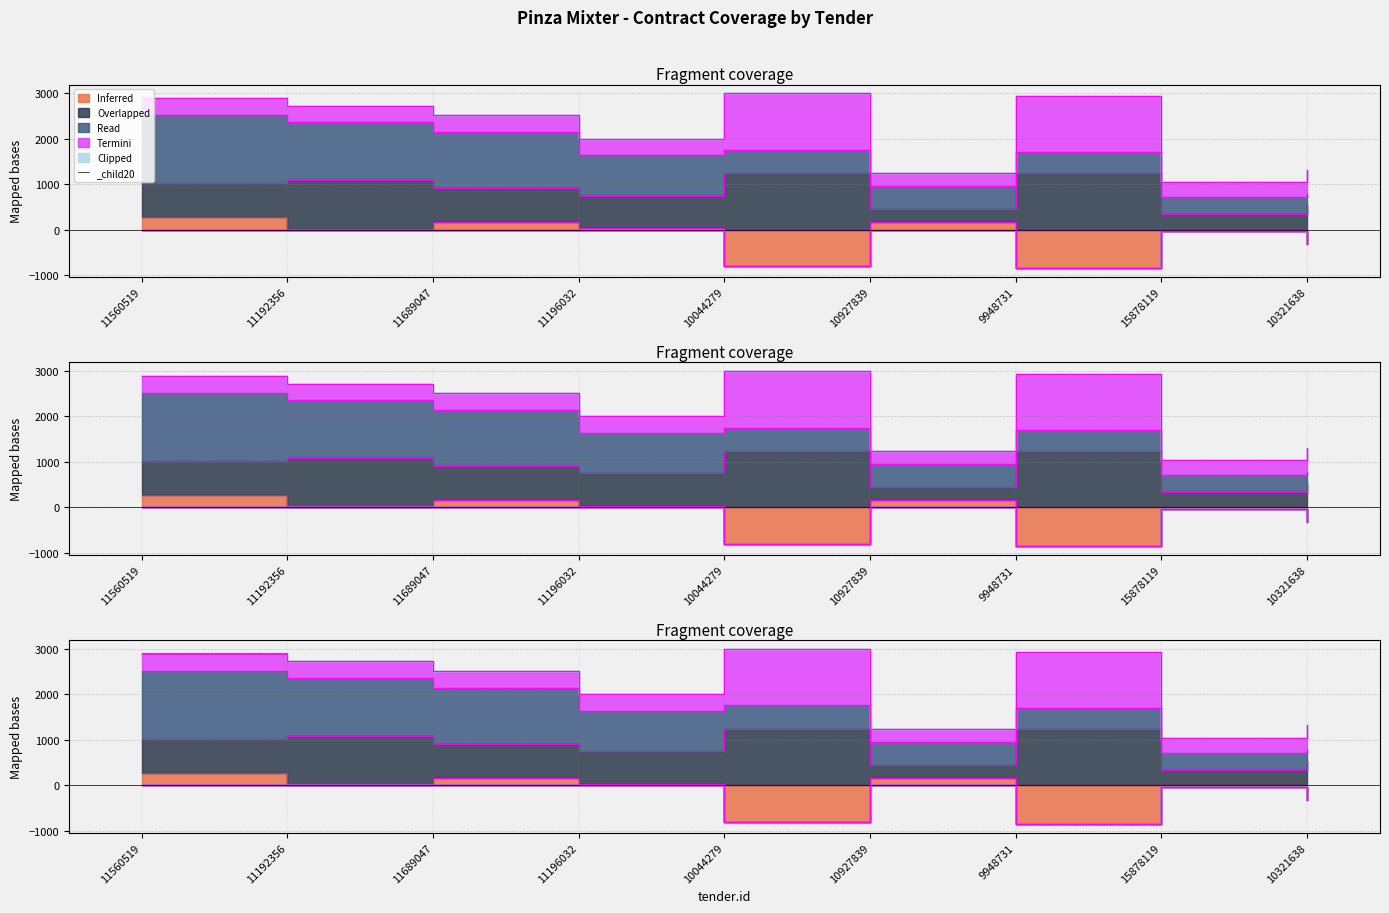

Is the value of Inferred at 11689047 greater than the value of Termini at 15878119?

No